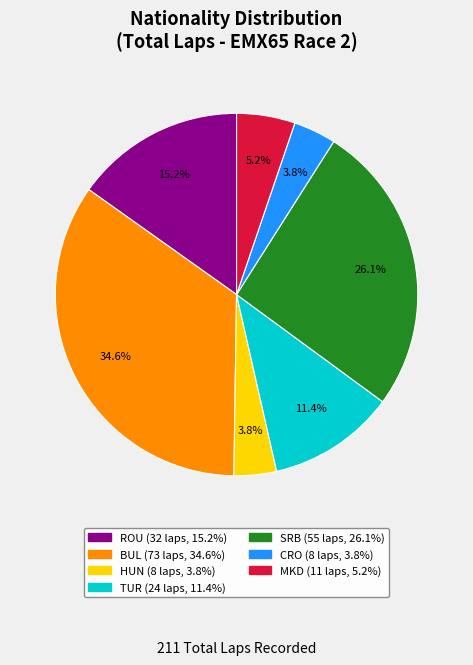

What is the ratio of the value at TUR to the value at MKD?

2.2